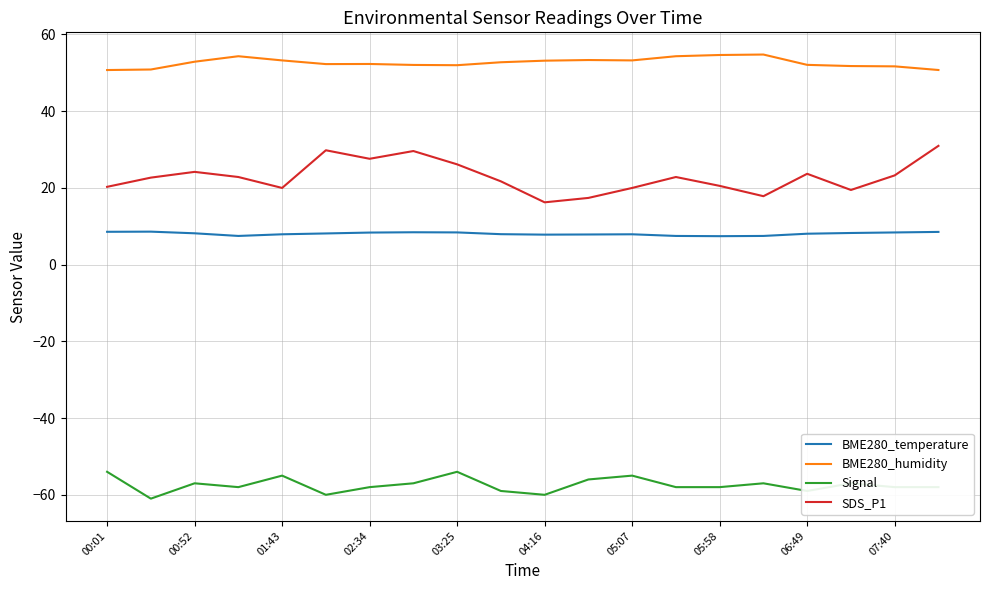

What is the difference between the maximum and second lowest values in the BME280_temperature series?

1.1